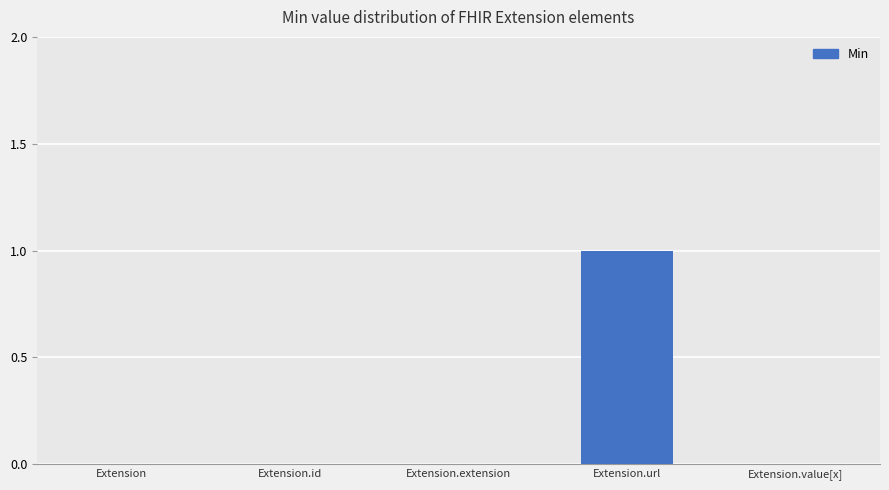

Which label corresponds to the largest value in the chart?

Extension.url